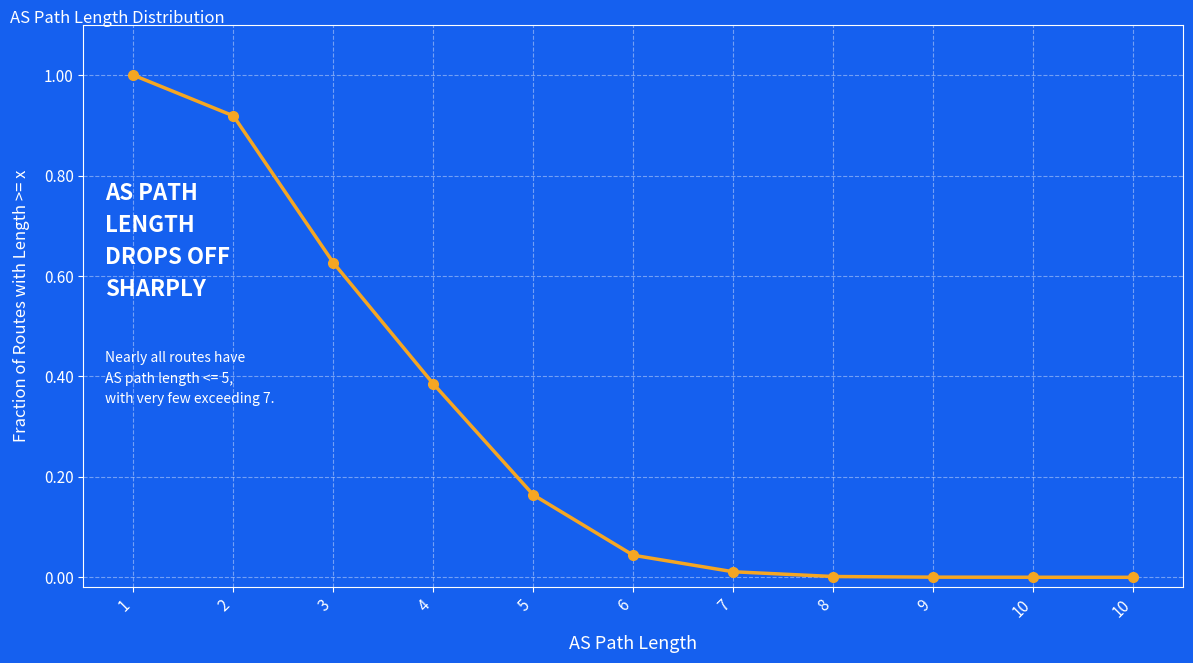

The value at 1 is 0.6. True or false?

False